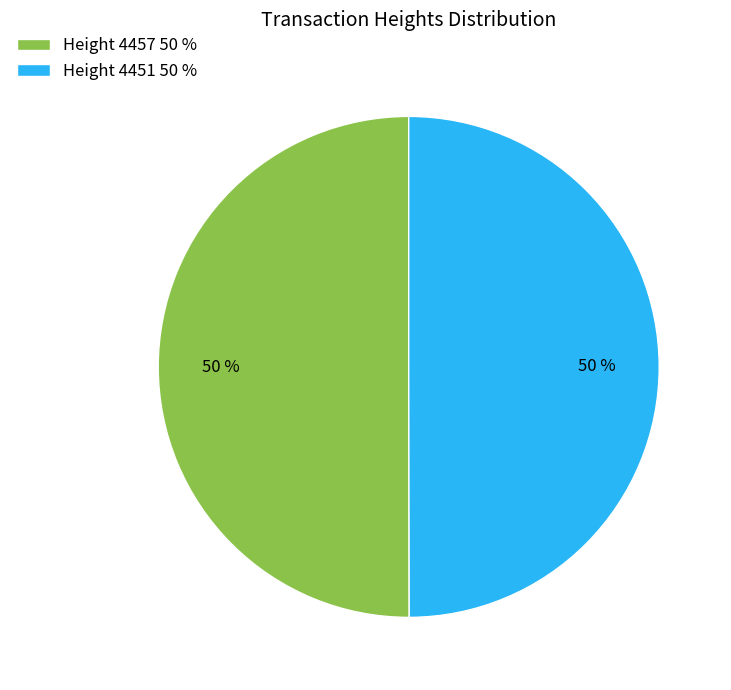

Count the number of slices in the pie.

2